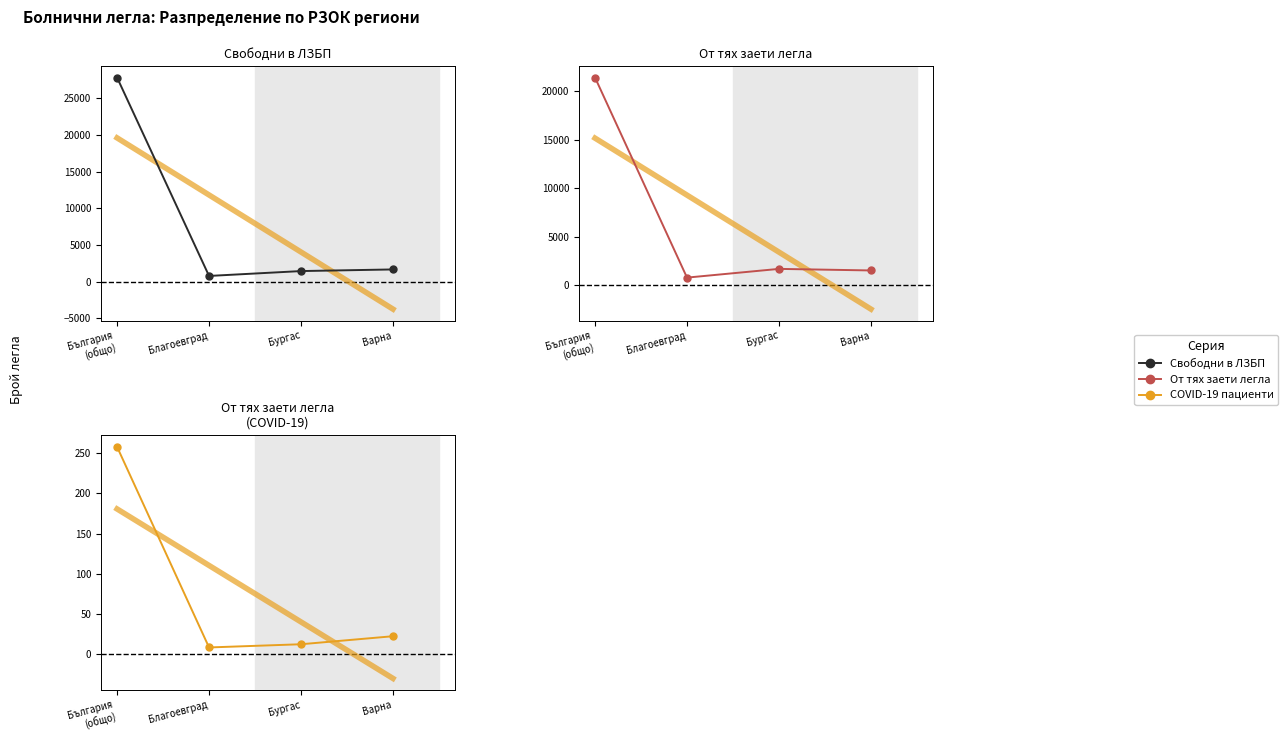

How many interior local valleys does the От тях заети легла с пациенти с диагноза COVID-19 series have?

1